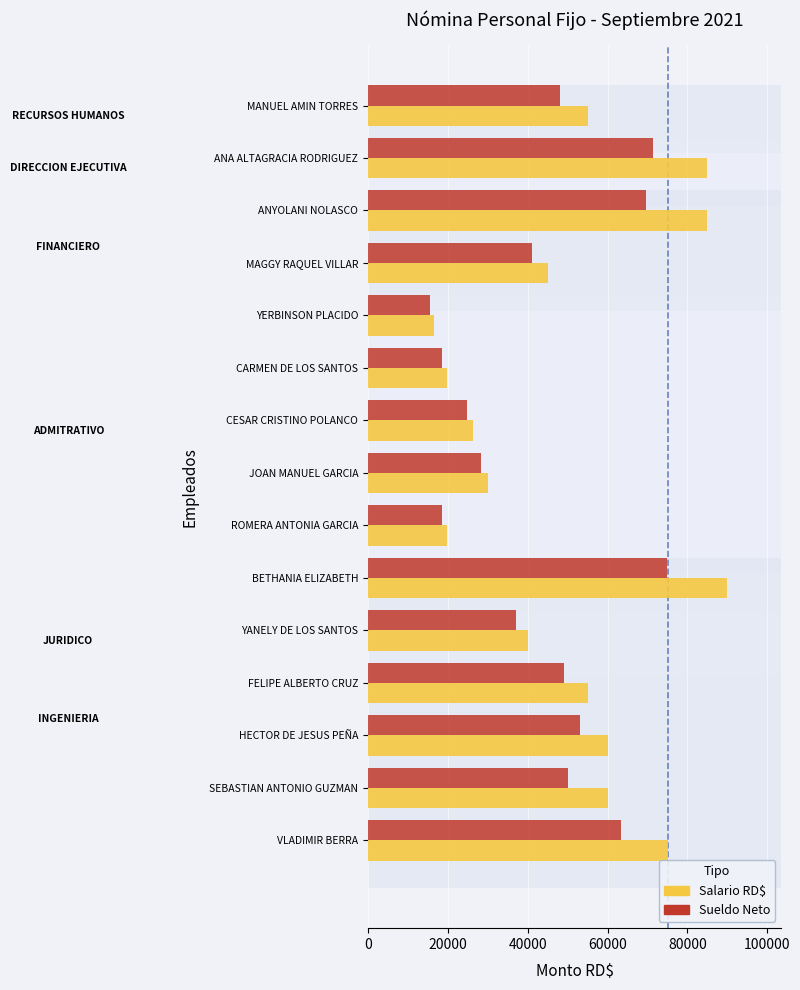

Which category has the highest value in the Sueldo Neto series?

BETHANIA ELIZABETH